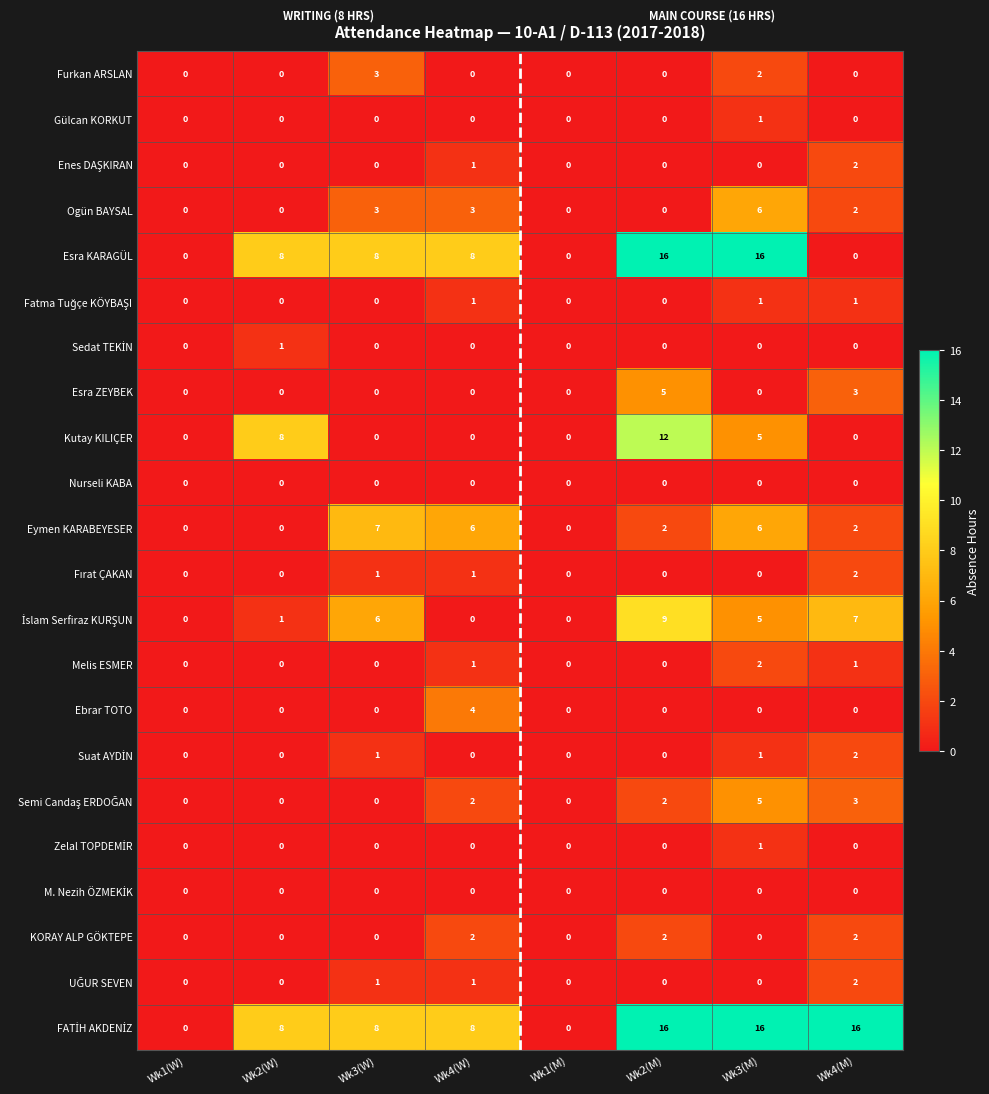

What is the maximum value for Ogün BAYSAL?

6